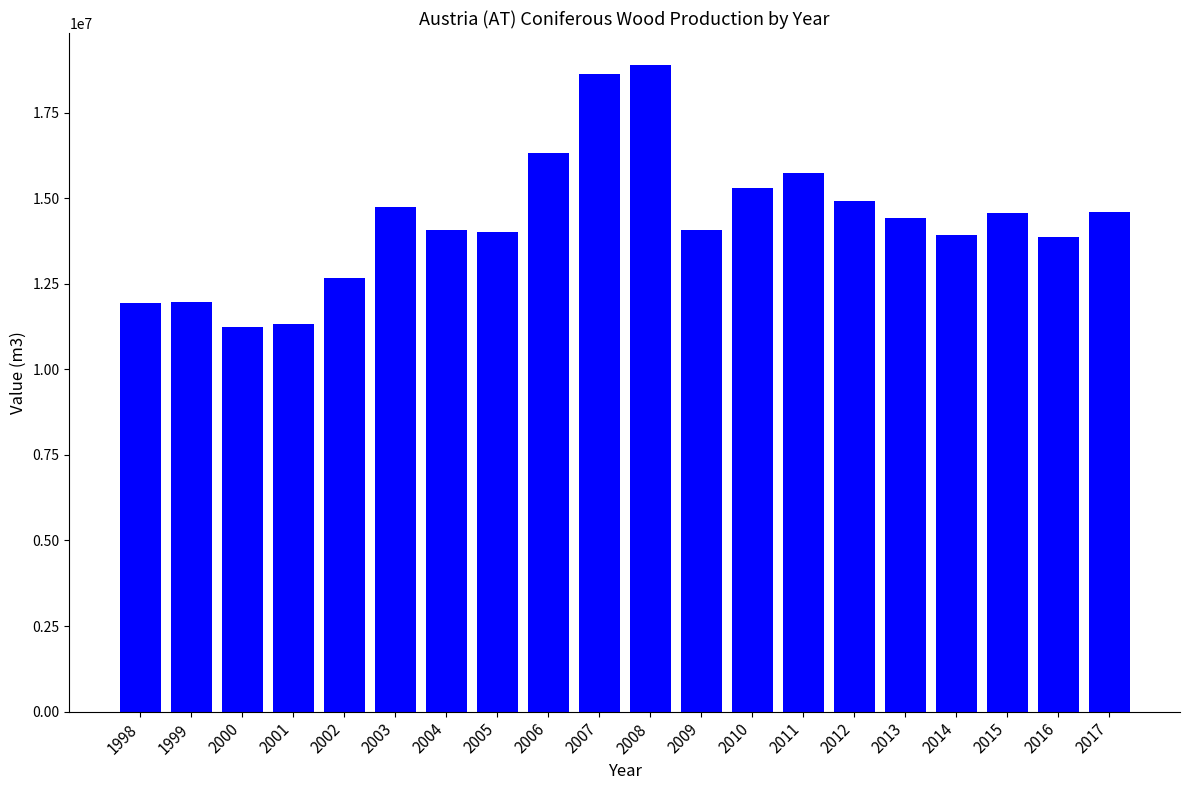

What is the smallest value displayed?

11230000